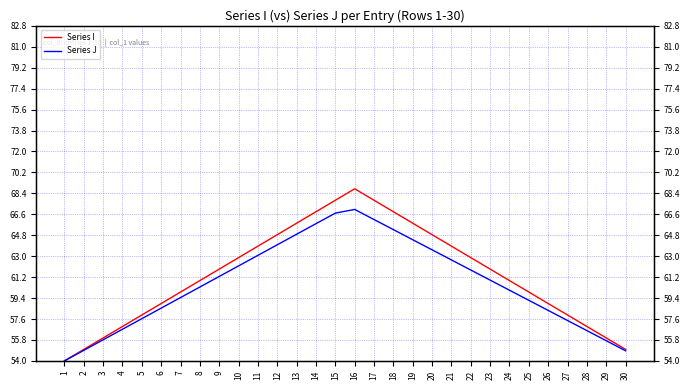

At which category does Series J reach its first local peak?

16